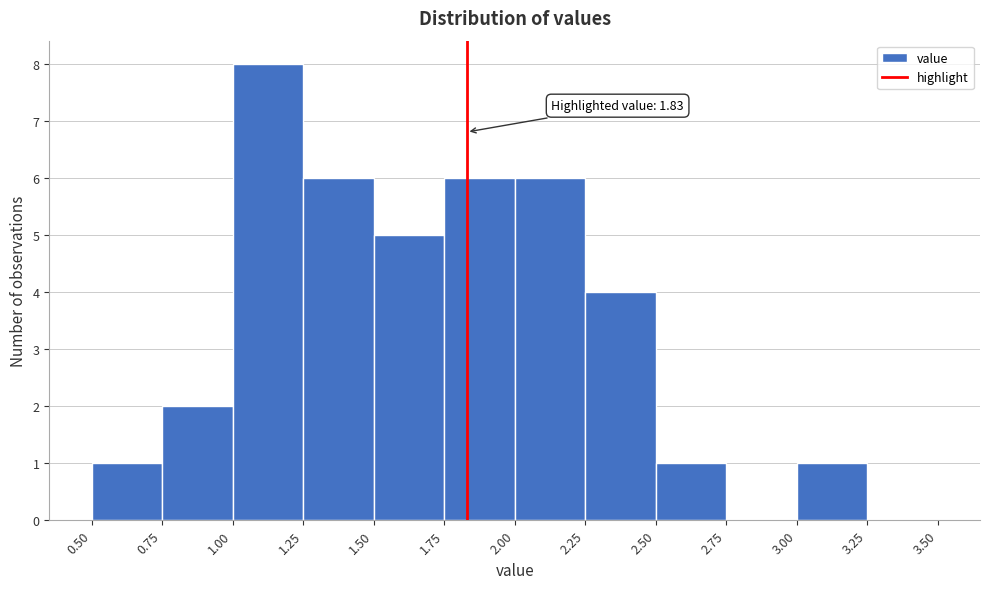

Which range on the x-axis has the tallest bar?

1.00 to 1.25